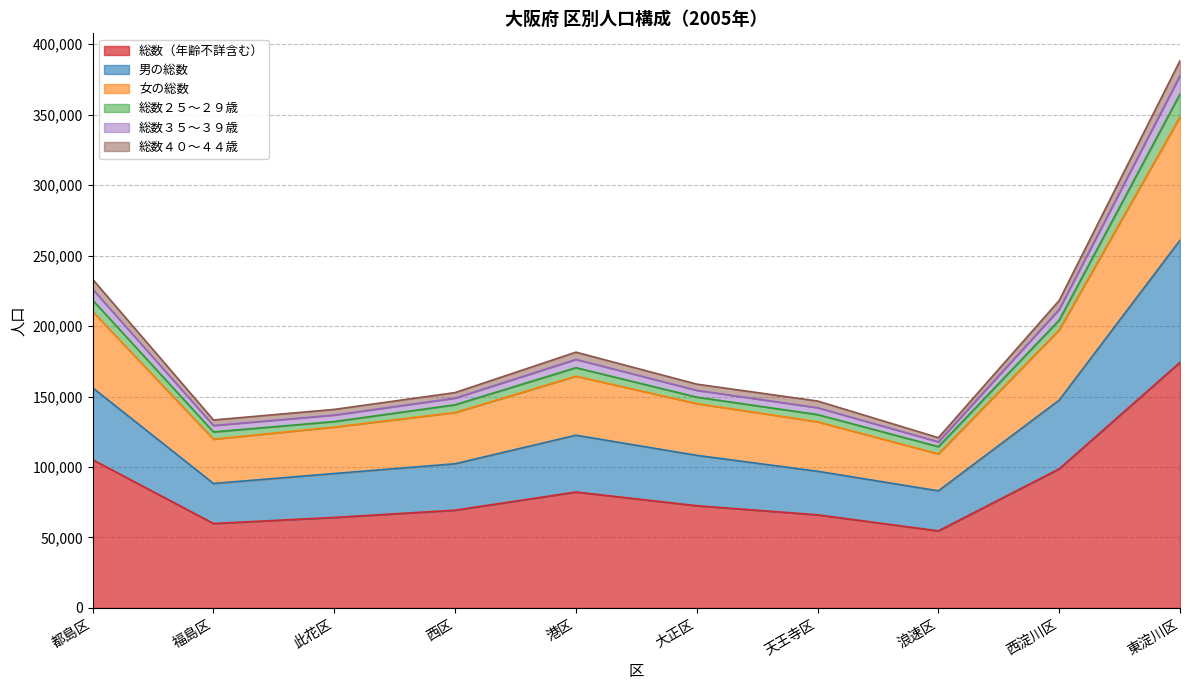

What is the maximum value for 総数（年齢不詳含む）?

174244